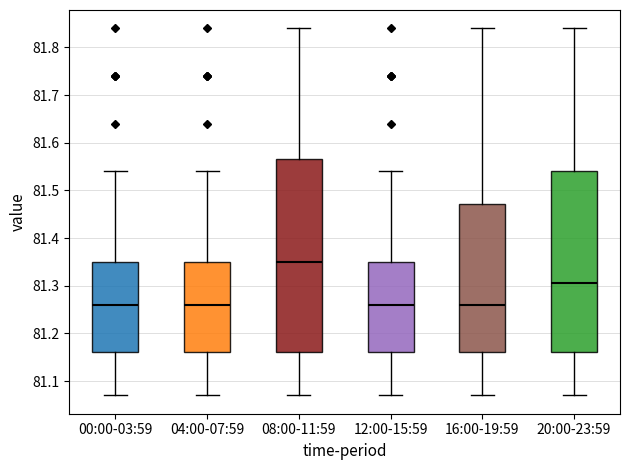

Which box is the tallest, from its lower edge to its upper edge?

08:00-11:59